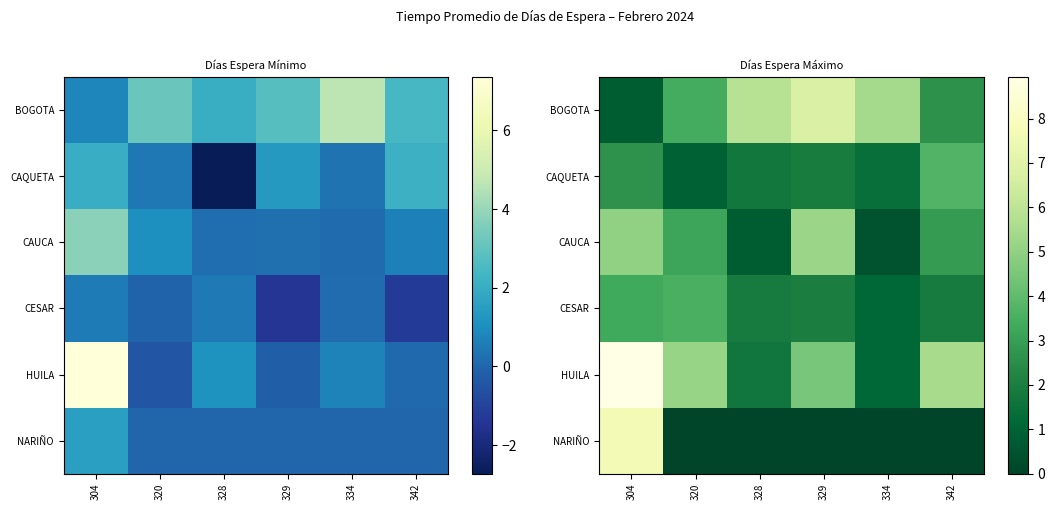

At 342, list the series in order from smallest to largest.

NARIÑO, CESAR, BOGOTA, CAUCA, CAQUETA, HUILA